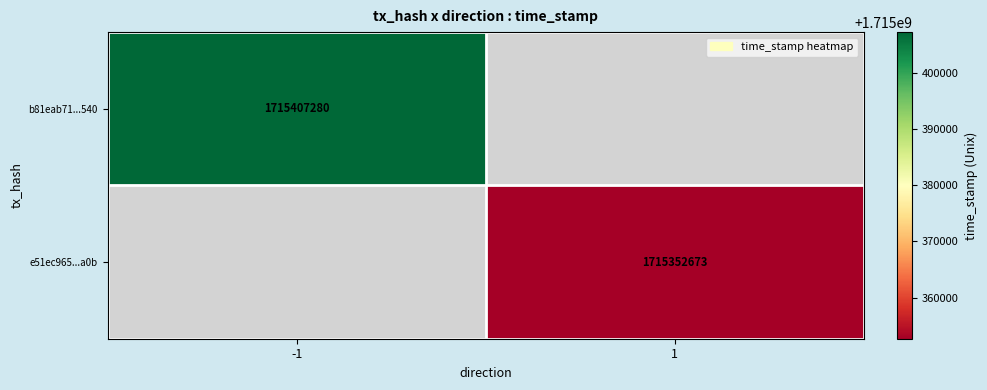

Is it true that e51ec965...a0b equals 758641684 at 1?

False